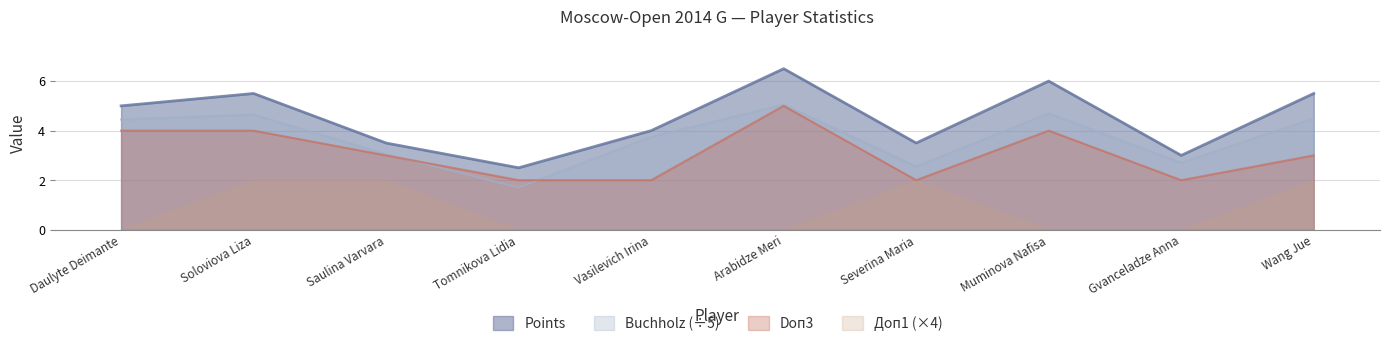

At which category does Buchholz reach its first local valley?

Tomnikova Lidia